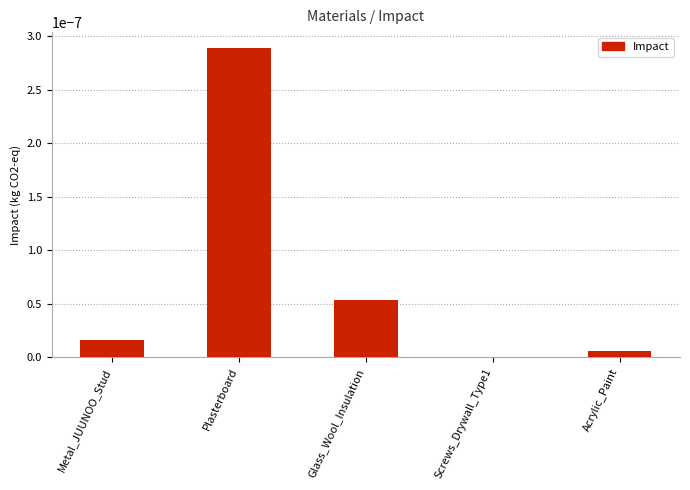

The chart shows a value of 0.0 at Plasterboard. True or false?

True